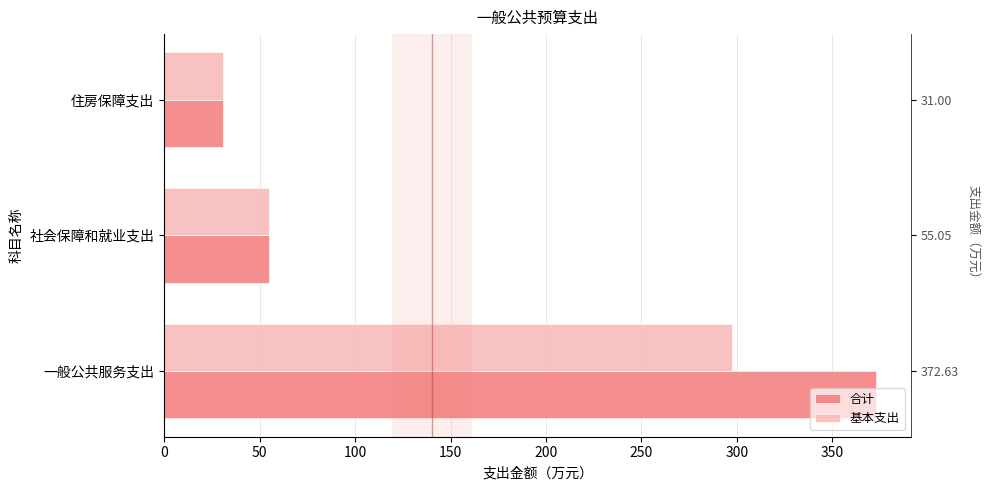

How many data points in 合计 are less than 55?

1